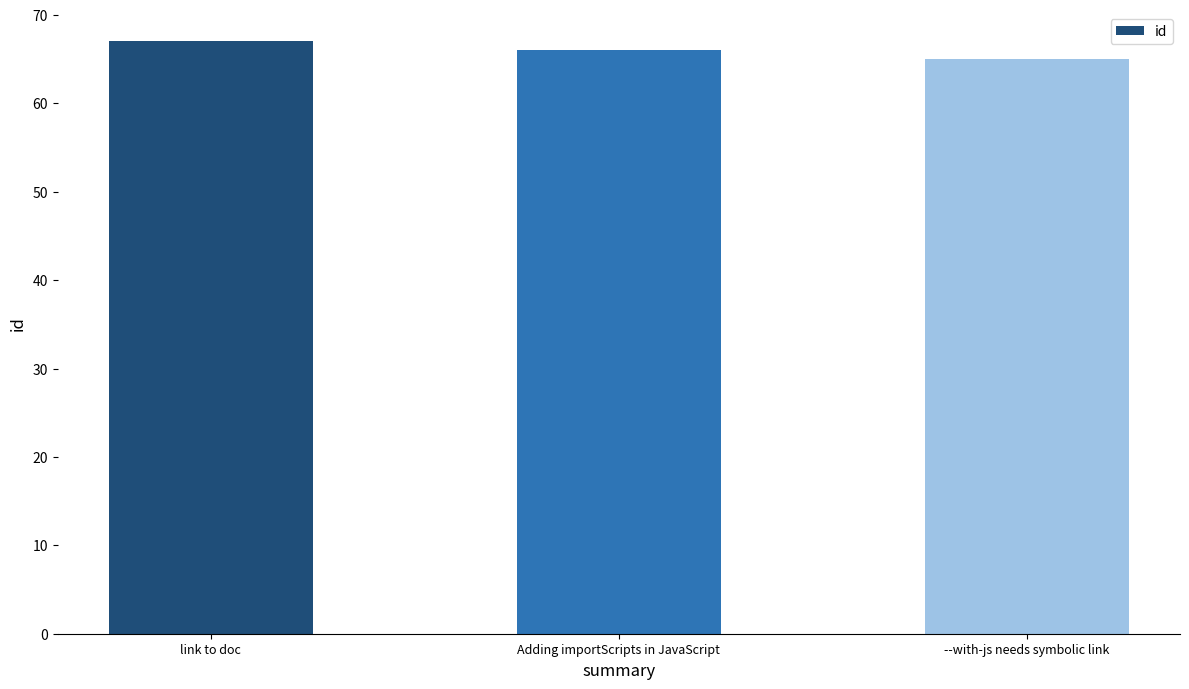

Reading left to right, what are all the values shown in this chart?

67	66	65